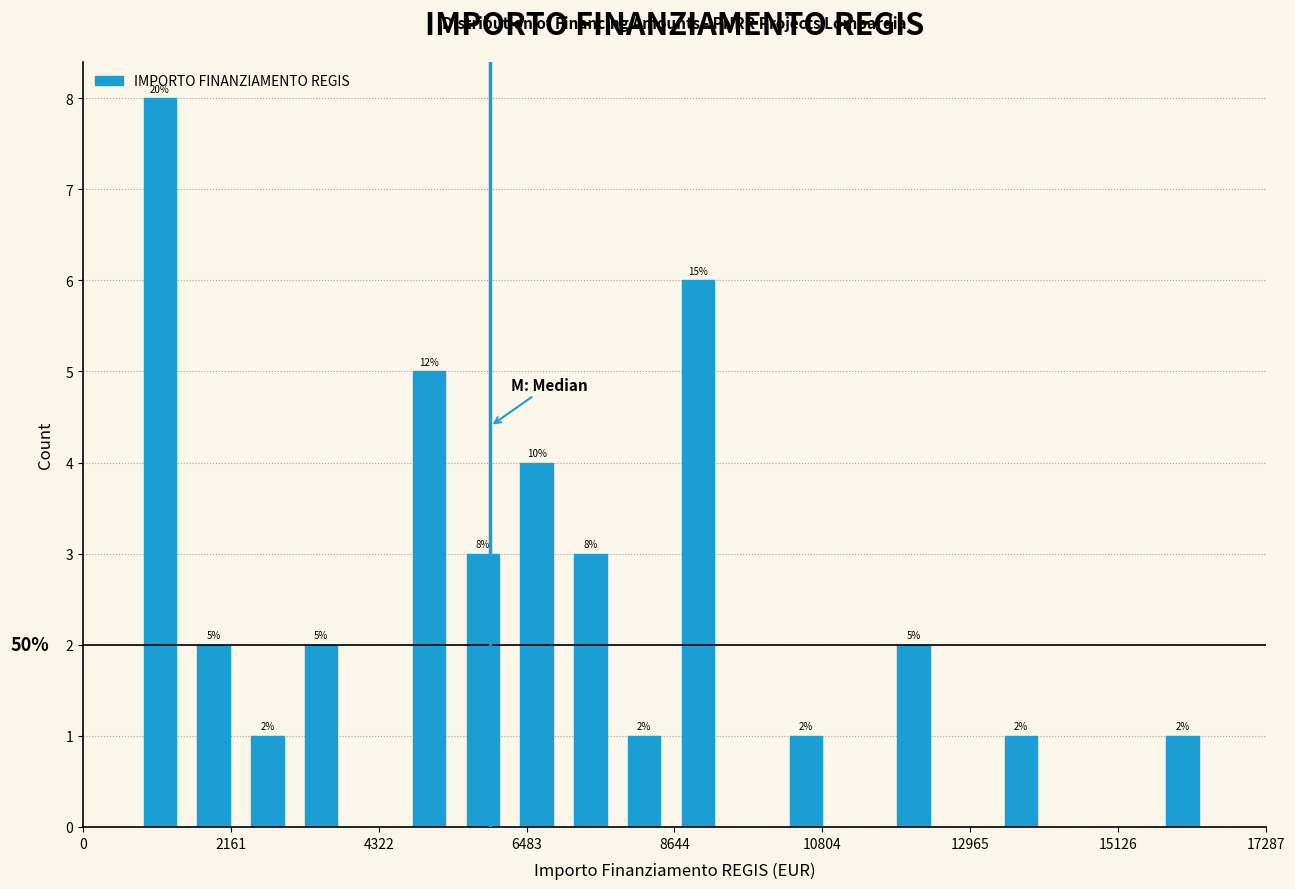

Read against the x-axis, roughly where is the centre of the tallest bar?

1000